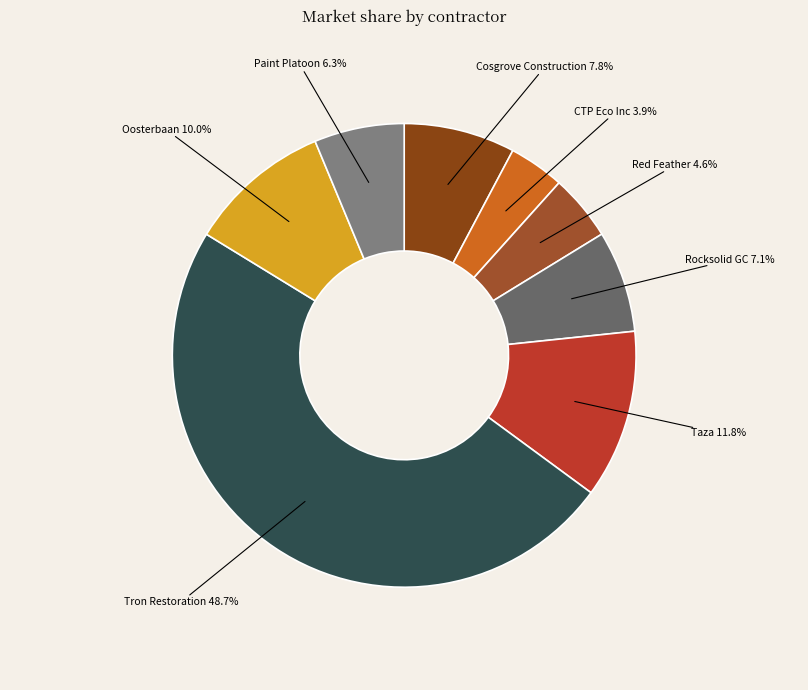

Does Taza represent more than half of the total?

No